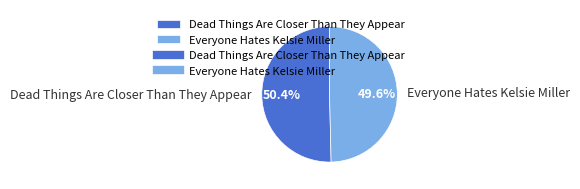

Does Dead Things Are Closer Than They Appear account for over 50% of the chart?

Yes